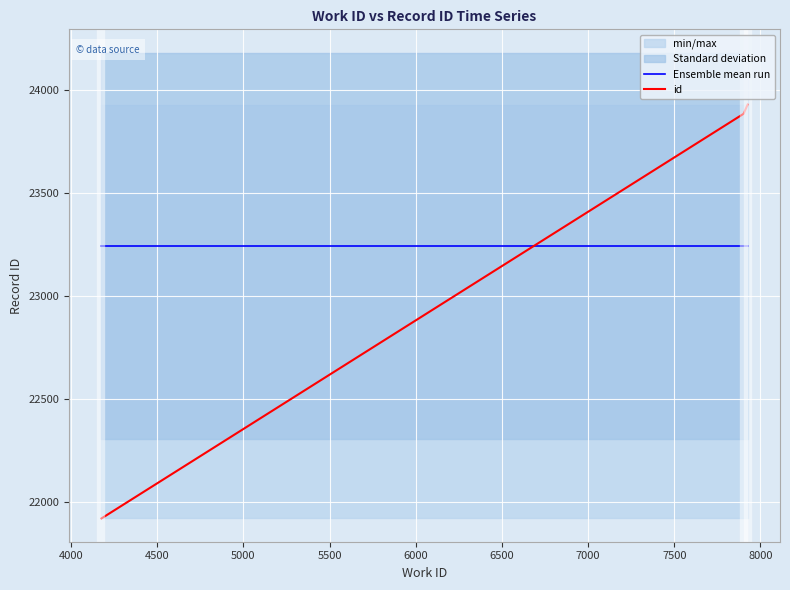

Reading left to right, list all the values displayed in this chart.

Ensemble mean run: 23245	23245	23245
id: 21922	23884	23929